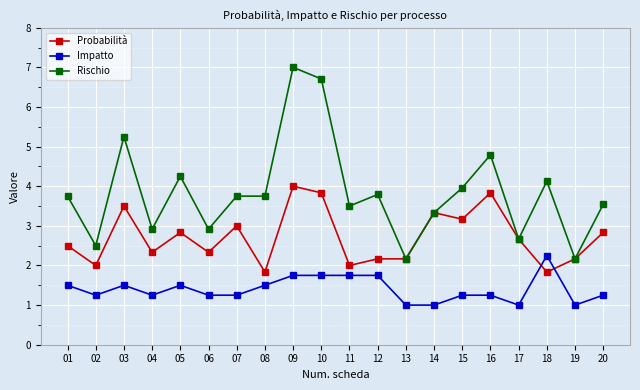

Rank the series by their maximum value, from highest to lowest.

Rischio, Probabilità, Impatto